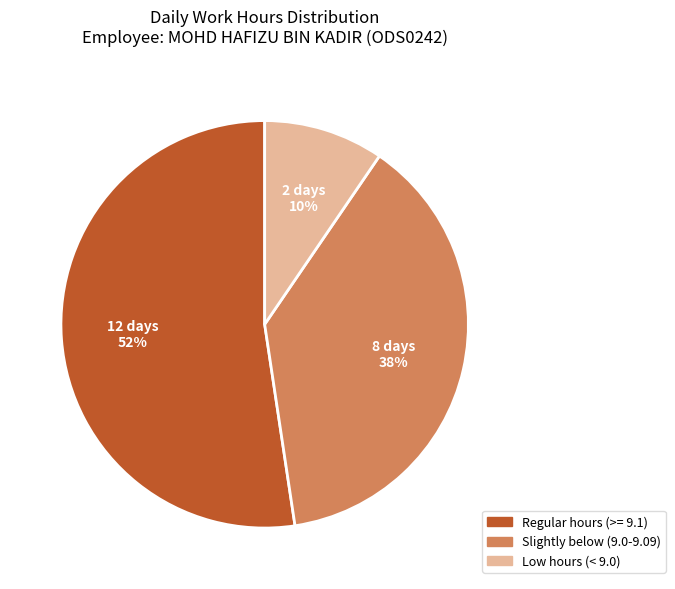

Is there any slice that represents more than half of the pie?

Yes